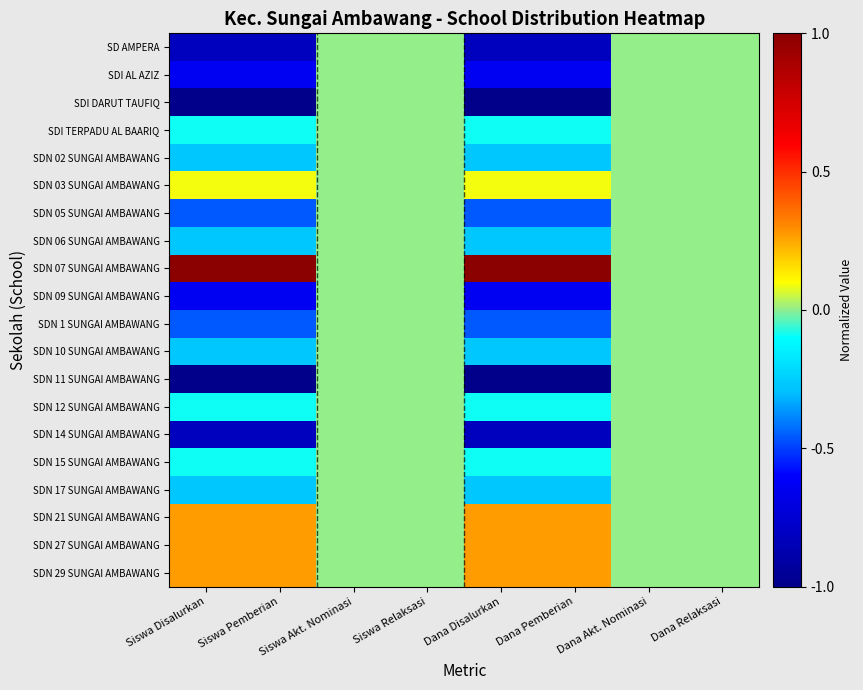

Reading right to left, transcribe all the data shown in this chart.

SD AMPERA: Dana Relaksasi=0.0	Dana Akt. Nominasi=0.0	Dana Pemberian=-0.8	Dana Disalurkan=-0.8	Siswa Relaksasi=0.0	Siswa Akt. Nominasi=0.0	Siswa Pemberian=-0.8	Siswa Disalurkan=-0.8
SDI AL AZIZ: Dana Relaksasi=0.0	Dana Akt. Nominasi=0.0	Dana Pemberian=-0.6	Dana Disalurkan=-0.6	Siswa Relaksasi=0.0	Siswa Akt. Nominasi=0.0	Siswa Pemberian=-0.6	Siswa Disalurkan=-0.6
SDI DARUT TAUFIQ: Dana Relaksasi=0.0	Dana Akt. Nominasi=0.0	Dana Pemberian=-1.0	Dana Disalurkan=-1.0	Siswa Relaksasi=0.0	Siswa Akt. Nominasi=0.0	Siswa Pemberian=-1.0	Siswa Disalurkan=-1.0
SDI TERPADU AL BAARIQ: Dana Relaksasi=0.0	Dana Akt. Nominasi=0.0	Dana Pemberian=-0.1	Dana Disalurkan=-0.1	Siswa Relaksasi=0.0	Siswa Akt. Nominasi=0.0	Siswa Pemberian=-0.1	Siswa Disalurkan=-0.1
SDN 02 SUNGAI AMBAWANG: Dana Relaksasi=0.0	Dana Akt. Nominasi=0.0	Dana Pemberian=-0.3	Dana Disalurkan=-0.3	Siswa Relaksasi=0.0	Siswa Akt. Nominasi=0.0	Siswa Pemberian=-0.3	Siswa Disalurkan=-0.3
SDN 03 SUNGAI AMBAWANG: Dana Relaksasi=0.0	Dana Akt. Nominasi=0.0	Dana Pemberian=0.1	Dana Disalurkan=0.1	Siswa Relaksasi=0.0	Siswa Akt. Nominasi=0.0	Siswa Pemberian=0.1	Siswa Disalurkan=0.1
SDN 05 SUNGAI AMBAWANG: Dana Relaksasi=0.0	Dana Akt. Nominasi=0.0	Dana Pemberian=-0.5	Dana Disalurkan=-0.5	Siswa Relaksasi=0.0	Siswa Akt. Nominasi=0.0	Siswa Pemberian=-0.5	Siswa Disalurkan=-0.5
SDN 06 SUNGAI AMBAWANG: Dana Relaksasi=0.0	Dana Akt. Nominasi=0.0	Dana Pemberian=-0.3	Dana Disalurkan=-0.3	Siswa Relaksasi=0.0	Siswa Akt. Nominasi=0.0	Siswa Pemberian=-0.3	Siswa Disalurkan=-0.3
SDN 07 SUNGAI AMBAWANG: Dana Relaksasi=0.0	Dana Akt. Nominasi=0.0	Dana Pemberian=1.0	Dana Disalurkan=1.0	Siswa Relaksasi=0.0	Siswa Akt. Nominasi=0.0	Siswa Pemberian=1.0	Siswa Disalurkan=1.0
SDN 09 SUNGAI AMBAWANG: Dana Relaksasi=0.0	Dana Akt. Nominasi=0.0	Dana Pemberian=-0.6	Dana Disalurkan=-0.6	Siswa Relaksasi=0.0	Siswa Akt. Nominasi=0.0	Siswa Pemberian=-0.6	Siswa Disalurkan=-0.6
SDN 1 SUNGAI AMBAWANG: Dana Relaksasi=0.0	Dana Akt. Nominasi=0.0	Dana Pemberian=-0.5	Dana Disalurkan=-0.5	Siswa Relaksasi=0.0	Siswa Akt. Nominasi=0.0	Siswa Pemberian=-0.5	Siswa Disalurkan=-0.5
SDN 10 SUNGAI AMBAWANG: Dana Relaksasi=0.0	Dana Akt. Nominasi=0.0	Dana Pemberian=-0.3	Dana Disalurkan=-0.3	Siswa Relaksasi=0.0	Siswa Akt. Nominasi=0.0	Siswa Pemberian=-0.3	Siswa Disalurkan=-0.3
SDN 11 SUNGAI AMBAWANG: Dana Relaksasi=0.0	Dana Akt. Nominasi=0.0	Dana Pemberian=-1.0	Dana Disalurkan=-1.0	Siswa Relaksasi=0.0	Siswa Akt. Nominasi=0.0	Siswa Pemberian=-1.0	Siswa Disalurkan=-1.0
SDN 12 SUNGAI AMBAWANG: Dana Relaksasi=0.0	Dana Akt. Nominasi=0.0	Dana Pemberian=-0.1	Dana Disalurkan=-0.1	Siswa Relaksasi=0.0	Siswa Akt. Nominasi=0.0	Siswa Pemberian=-0.1	Siswa Disalurkan=-0.1
SDN 14 SUNGAI AMBAWANG: Dana Relaksasi=0.0	Dana Akt. Nominasi=0.0	Dana Pemberian=-0.8	Dana Disalurkan=-0.8	Siswa Relaksasi=0.0	Siswa Akt. Nominasi=0.0	Siswa Pemberian=-0.8	Siswa Disalurkan=-0.8
SDN 15 SUNGAI AMBAWANG: Dana Relaksasi=0.0	Dana Akt. Nominasi=0.0	Dana Pemberian=-0.1	Dana Disalurkan=-0.1	Siswa Relaksasi=0.0	Siswa Akt. Nominasi=0.0	Siswa Pemberian=-0.1	Siswa Disalurkan=-0.1
SDN 17 SUNGAI AMBAWANG: Dana Relaksasi=0.0	Dana Akt. Nominasi=0.0	Dana Pemberian=-0.3	Dana Disalurkan=-0.3	Siswa Relaksasi=0.0	Siswa Akt. Nominasi=0.0	Siswa Pemberian=-0.3	Siswa Disalurkan=-0.3
SDN 21 SUNGAI AMBAWANG: Dana Relaksasi=0.0	Dana Akt. Nominasi=0.0	Dana Pemberian=0.3	Dana Disalurkan=0.3	Siswa Relaksasi=0.0	Siswa Akt. Nominasi=0.0	Siswa Pemberian=0.3	Siswa Disalurkan=0.3
SDN 27 SUNGAI AMBAWANG: Dana Relaksasi=0.0	Dana Akt. Nominasi=0.0	Dana Pemberian=0.3	Dana Disalurkan=0.3	Siswa Relaksasi=0.0	Siswa Akt. Nominasi=0.0	Siswa Pemberian=0.3	Siswa Disalurkan=0.3
SDN 29 SUNGAI AMBAWANG: Dana Relaksasi=0.0	Dana Akt. Nominasi=0.0	Dana Pemberian=0.3	Dana Disalurkan=0.3	Siswa Relaksasi=0.0	Siswa Akt. Nominasi=0.0	Siswa Pemberian=0.3	Siswa Disalurkan=0.3